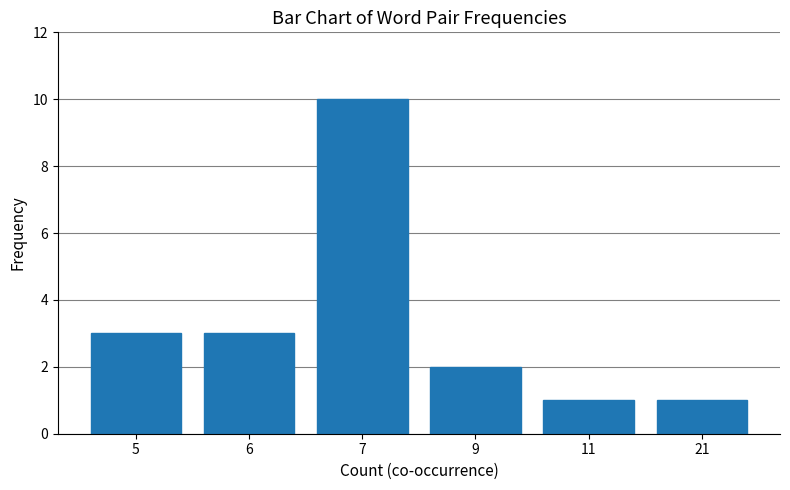

The chart shows a value of 3 at 5. True or false?

True